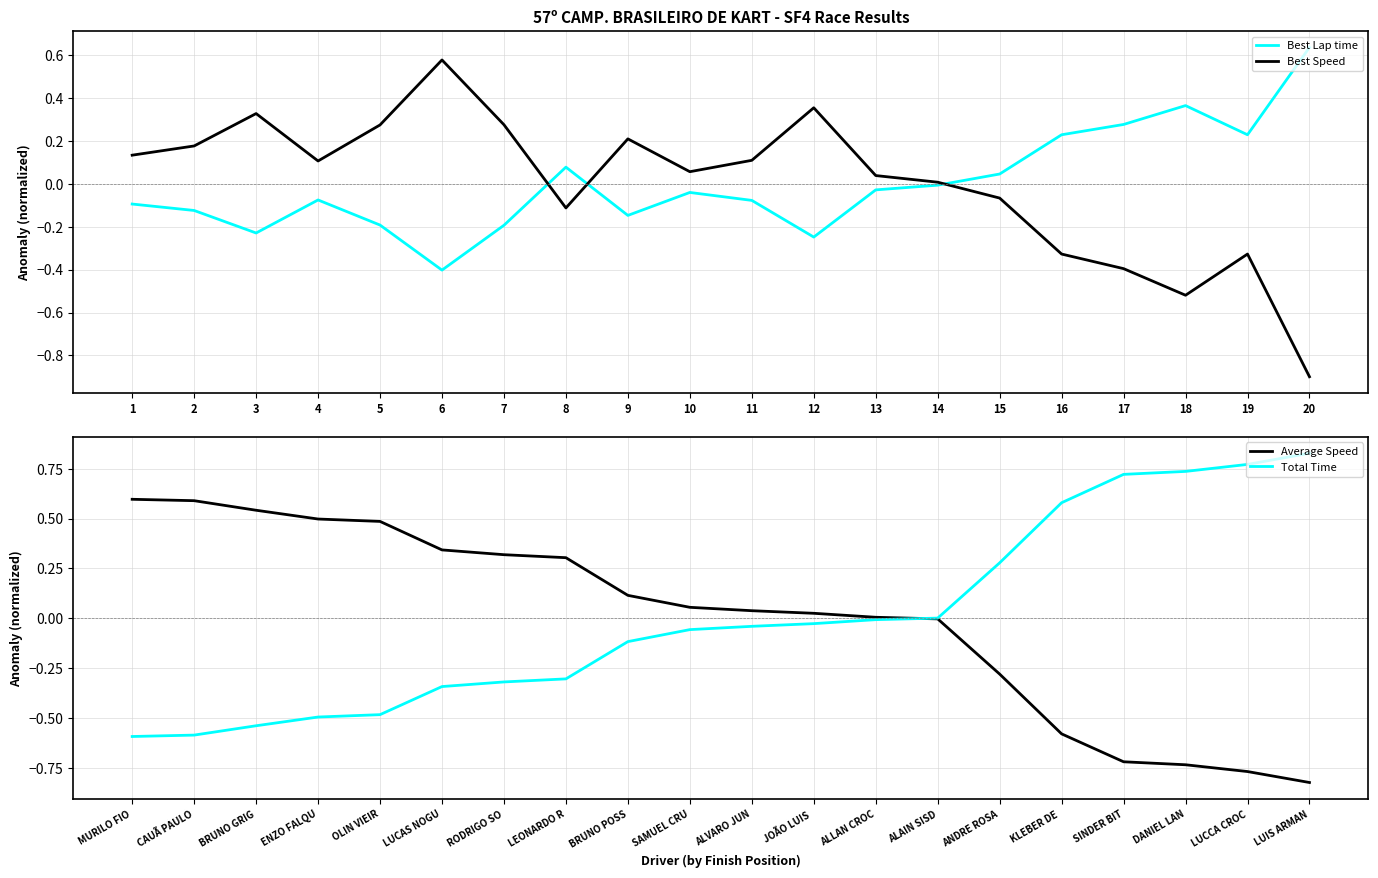

Rank the series by their average value, from highest to lowest.

Best Speed, Total Time, Best Lap time, Average Speed